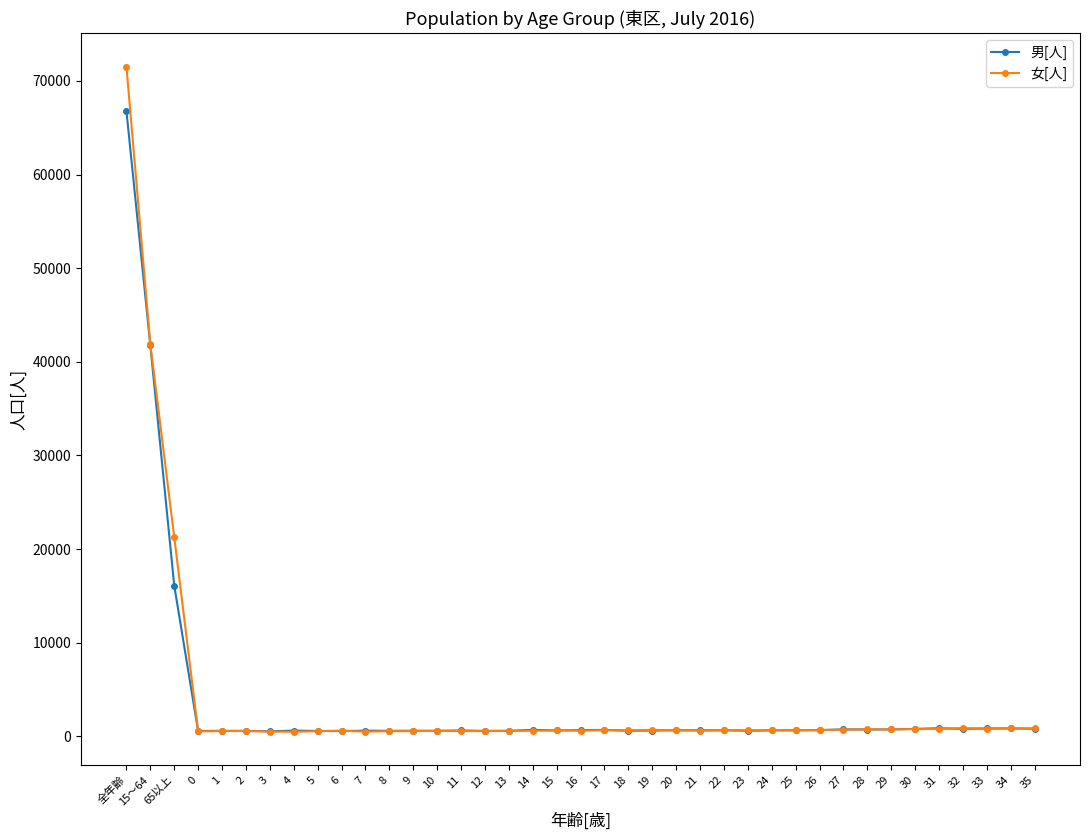

Which series has the widest spread of values?

女[人]